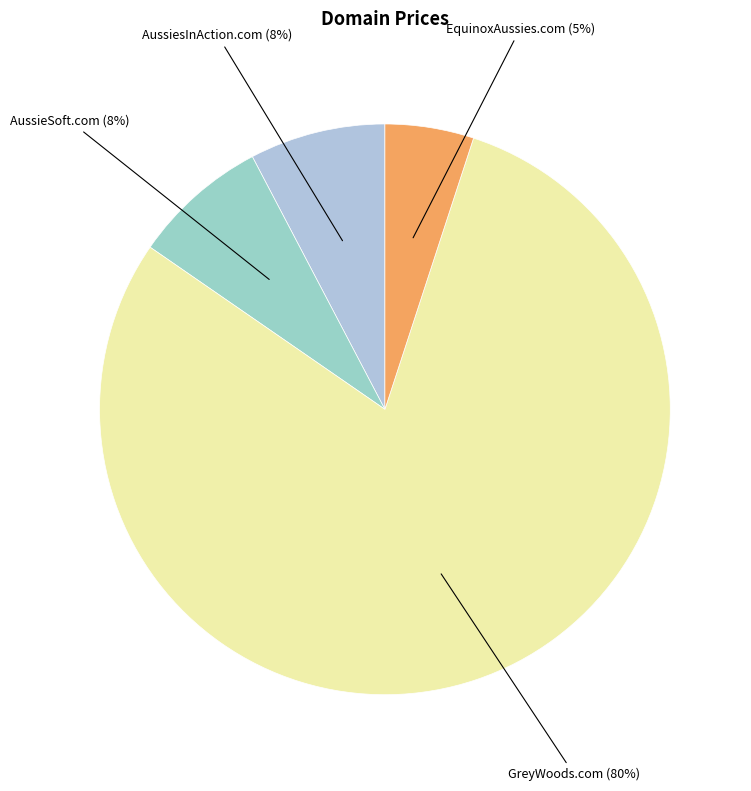

Count the number of slices in the pie.

4